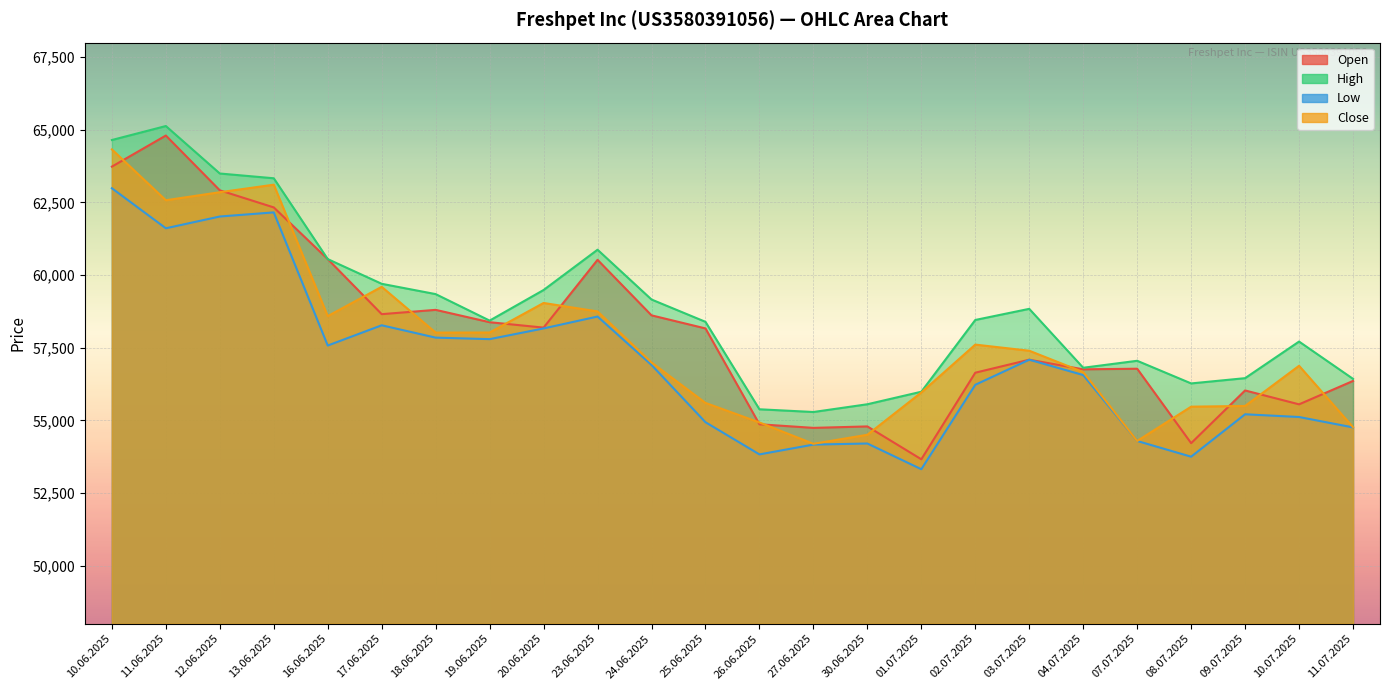

At which category is the sum across all series the highest?

10.06.2025